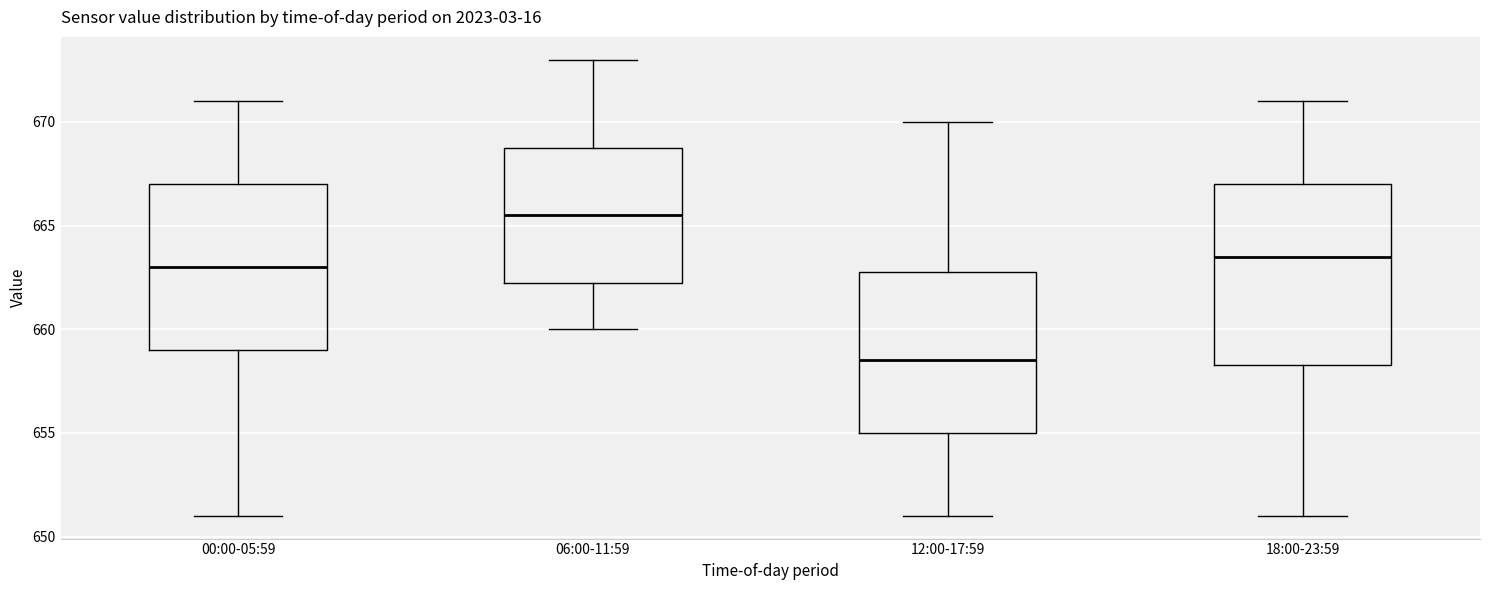

Reading left to right, transcribe this box plot: for each box, give where its median line is, the range the box spans, and where its two whiskers end, as read against the y-axis. The values are not printed on the chart, so give them approximately, as read against the axis.

00:00-05:59: median 663.0, box 659.0 to 667.0, whiskers 651.0 to 671.0
06:00-11:59: median 665.5, box 662.5 to 669.0, whiskers 660.0 to 673.0
12:00-17:59: median 658.5, box 655.0 to 663.0, whiskers 651.0 to 670.0
18:00-23:59: median 663.5, box 658.5 to 667.0, whiskers 651.0 to 671.0